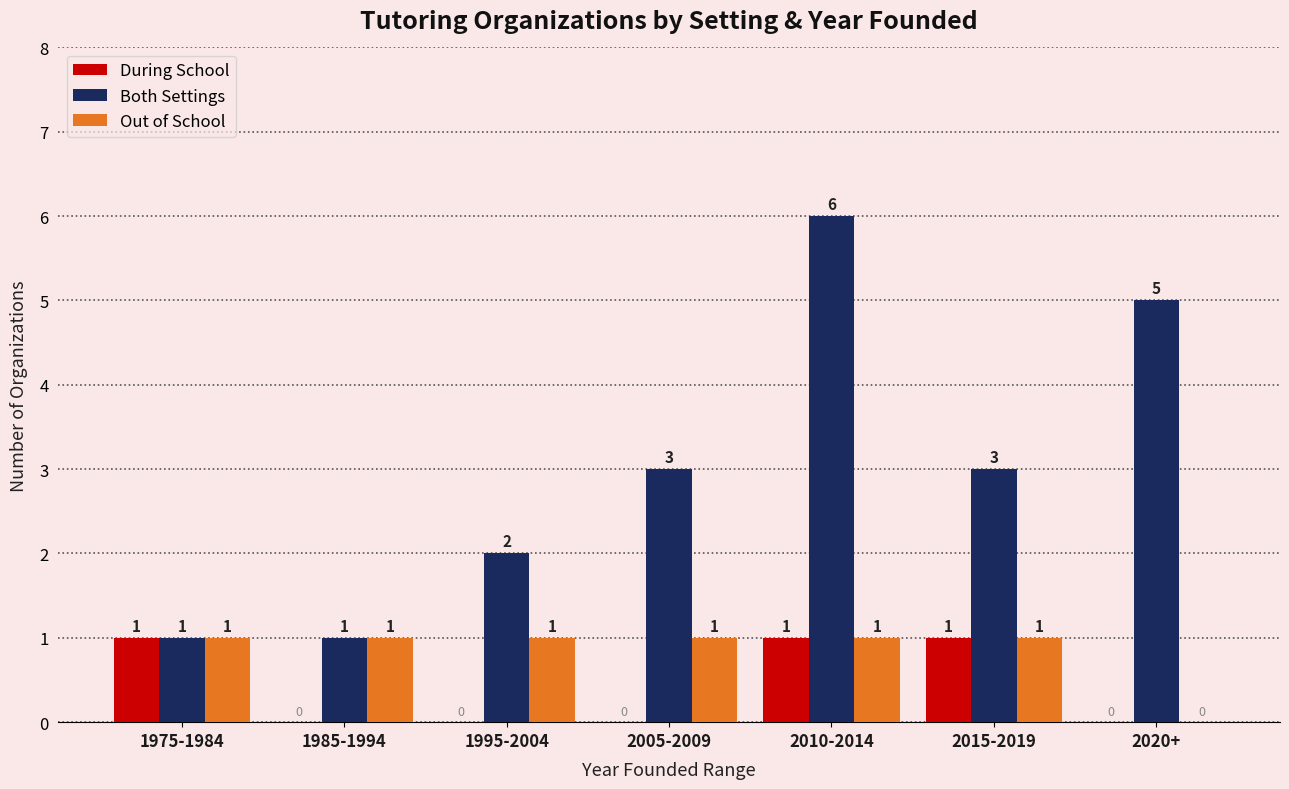

What is the sum of the Both Settings values at 1985-1994 and 2020+?

6